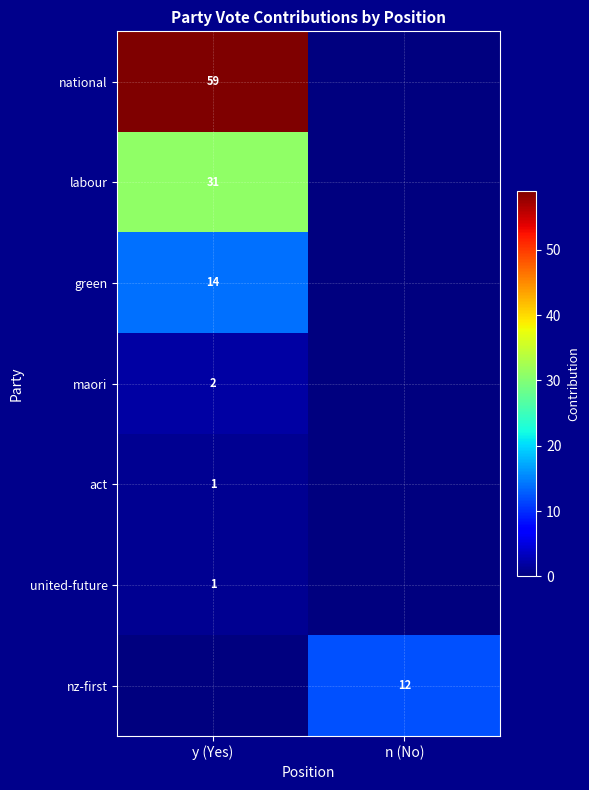

How many distinct data groups are displayed?

7